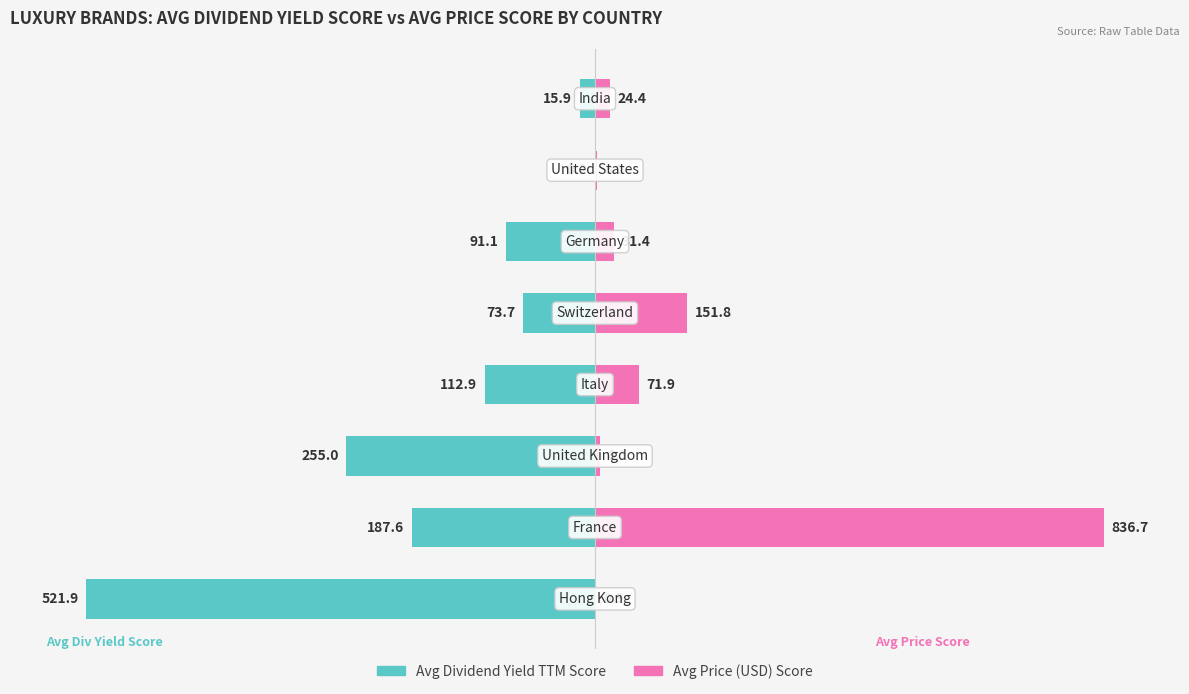

The value of Avg Dividend Yield TTM Score at 2 is -13.4. True or false?

False